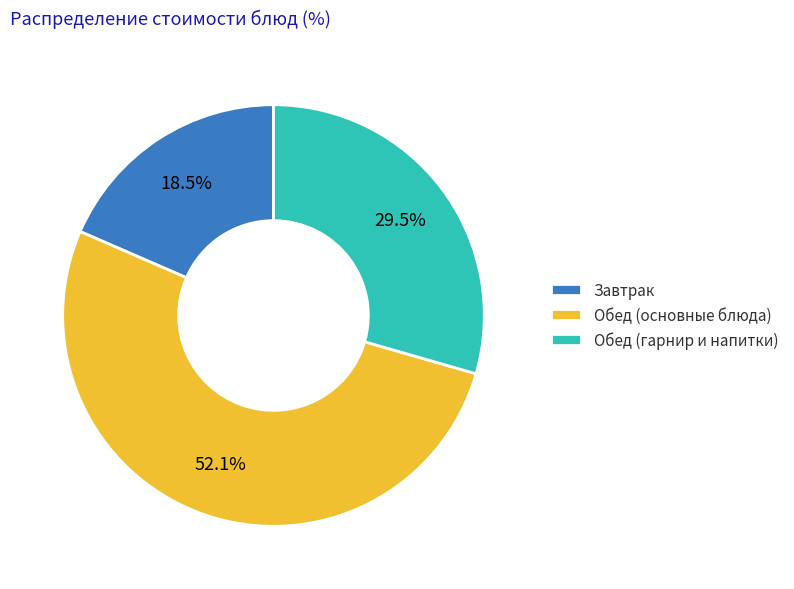

Between Завтрак and Обед (основные блюда), which is larger?

Обед (основные блюда)